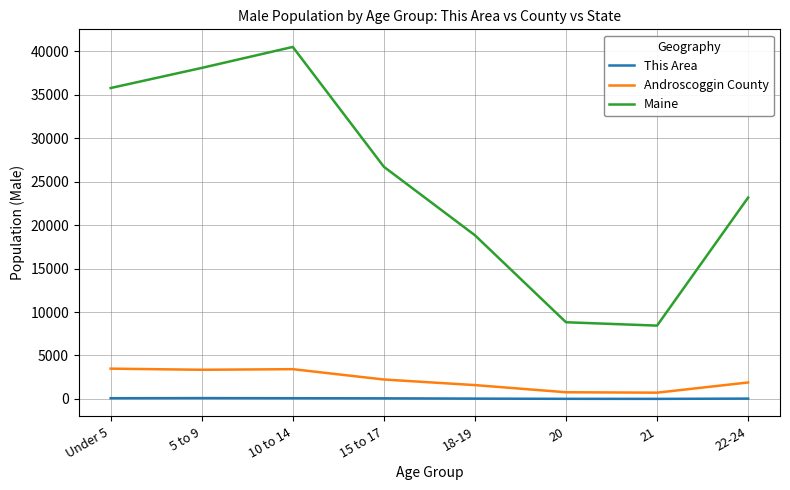

What is the total value across all series at 21?

9169